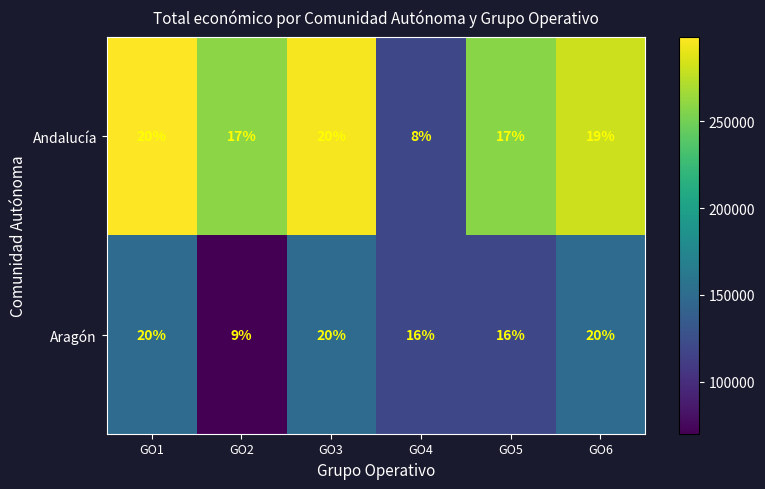

What is the difference between the maximum and minimum values in the Aragón series?

11